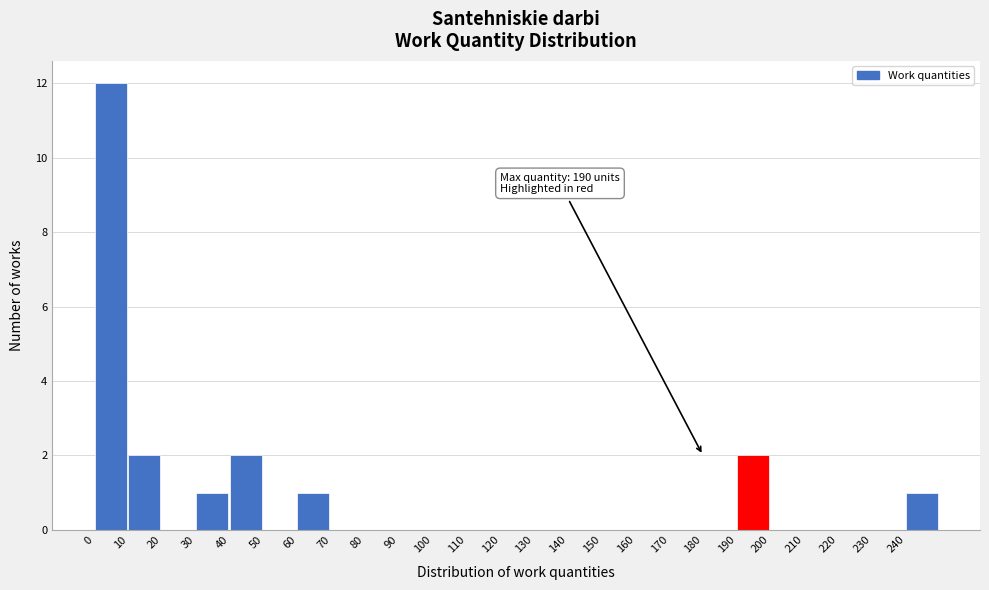

Which range on the x-axis has the tallest bar?

0 to 10